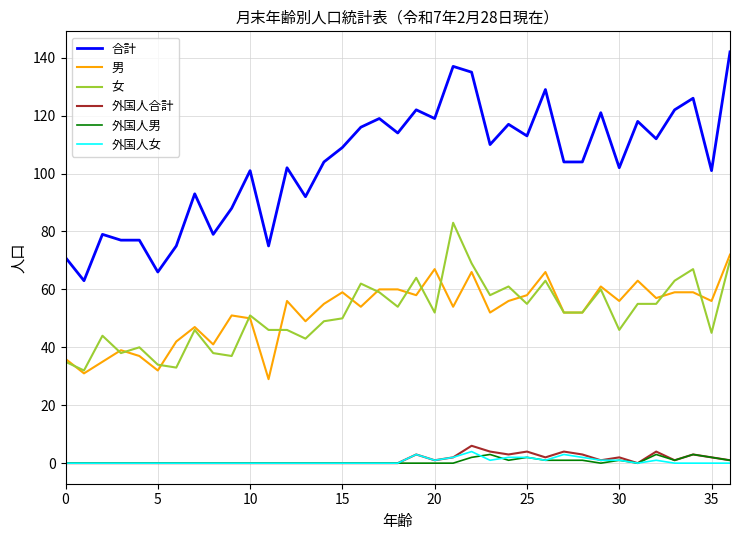

What is the sum of all 合計 values?

3834